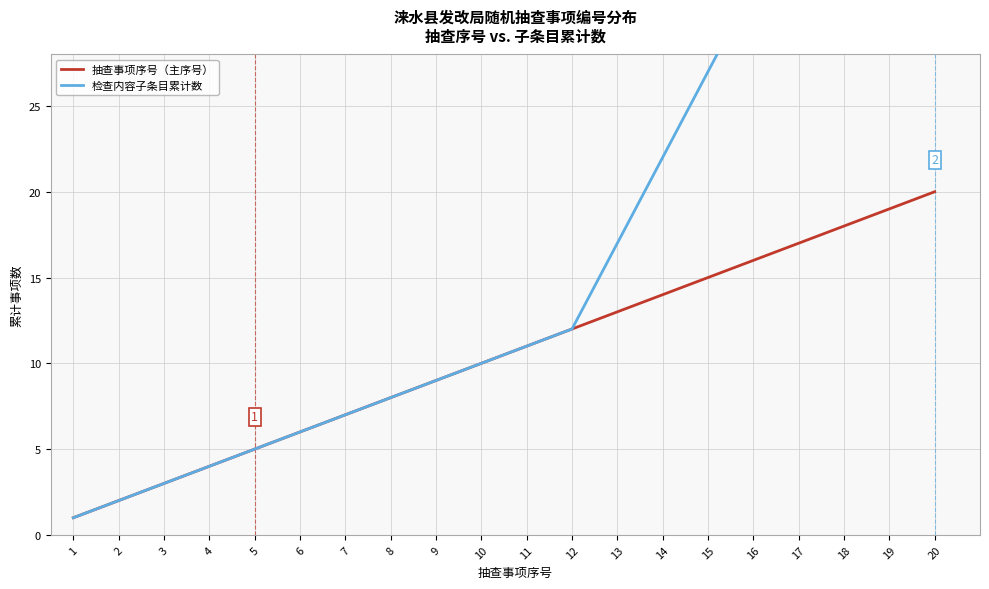

List the series in order of their overall mean, highest first.

检查内容子条目累计数, 抽查事项序号（主序号）